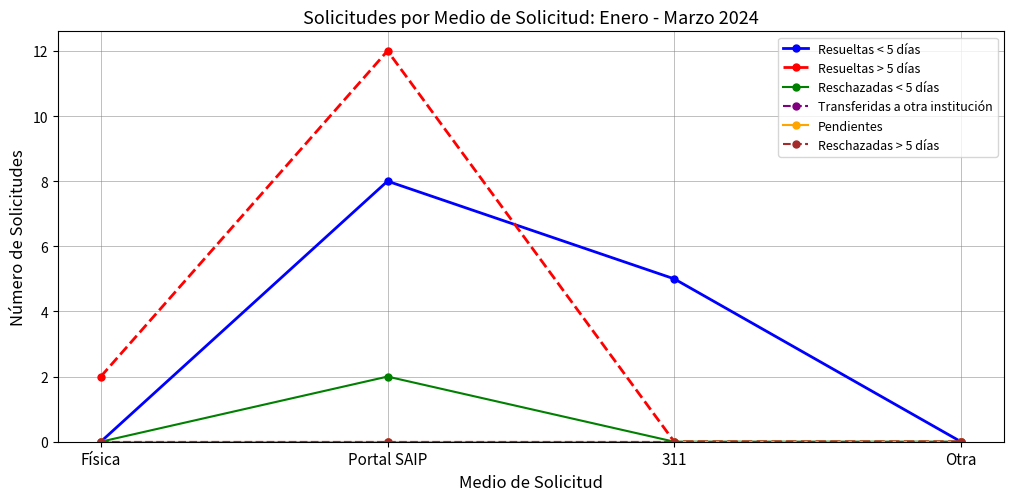

Which series has the largest range (max minus min)?

Resueltas > 5 días